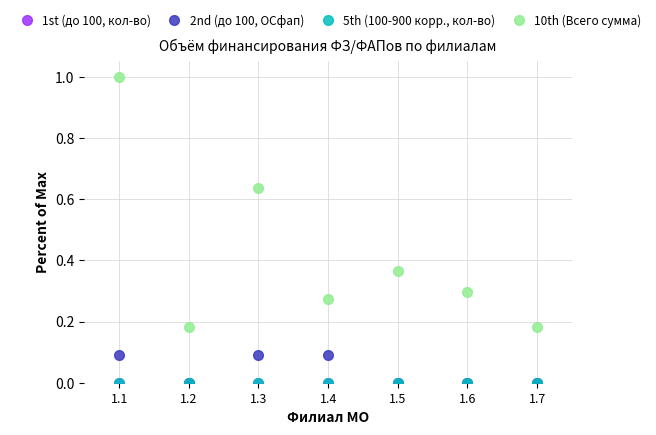

At which category does 2nd (до 100, ОСфап) reach its first local valley?

1.2